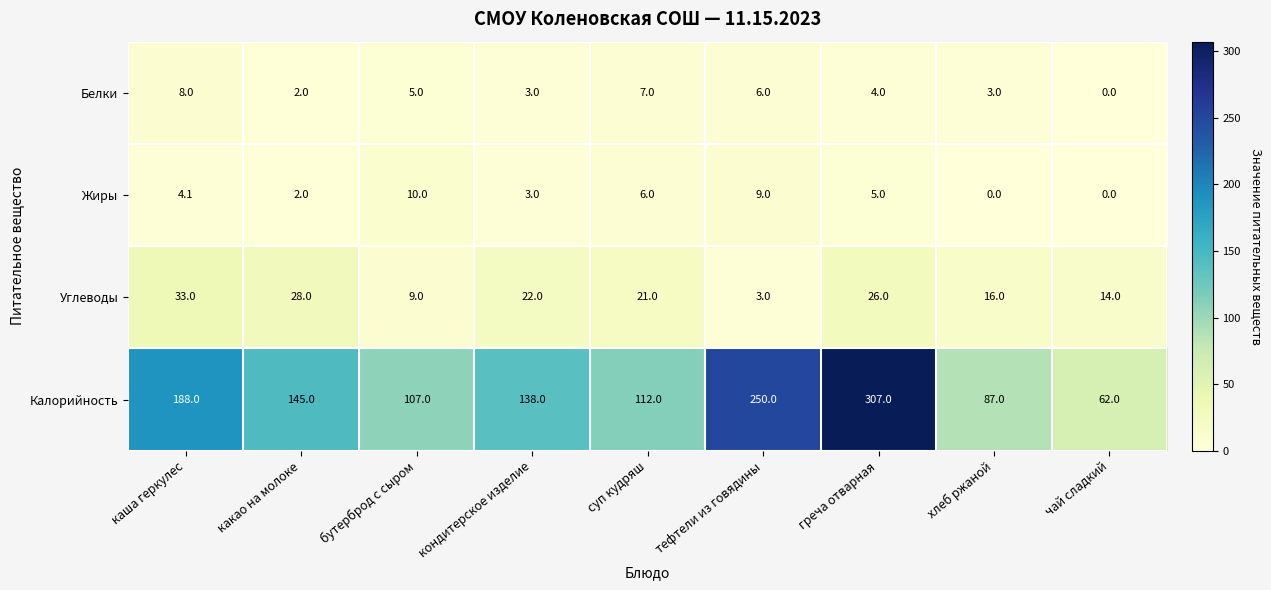

What is the spread (max minus min) of values at каша геркулес?

183.9